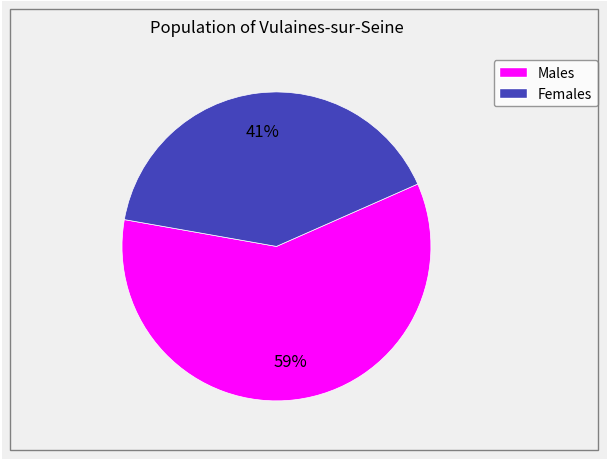

Is there any slice that represents more than half of the pie?

Yes